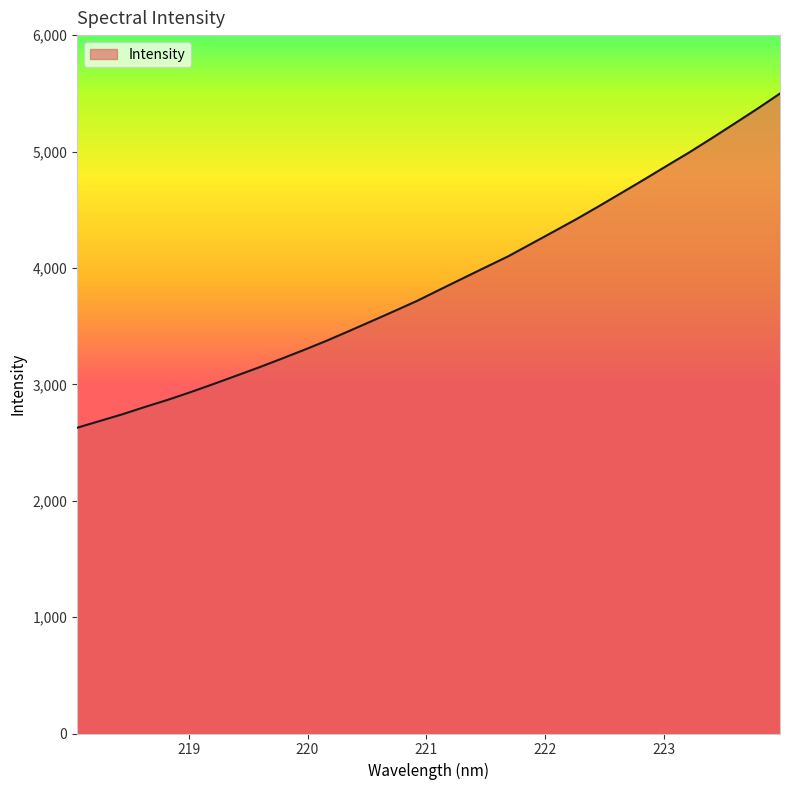

What is the minimum value shown in the chart?

2626.8